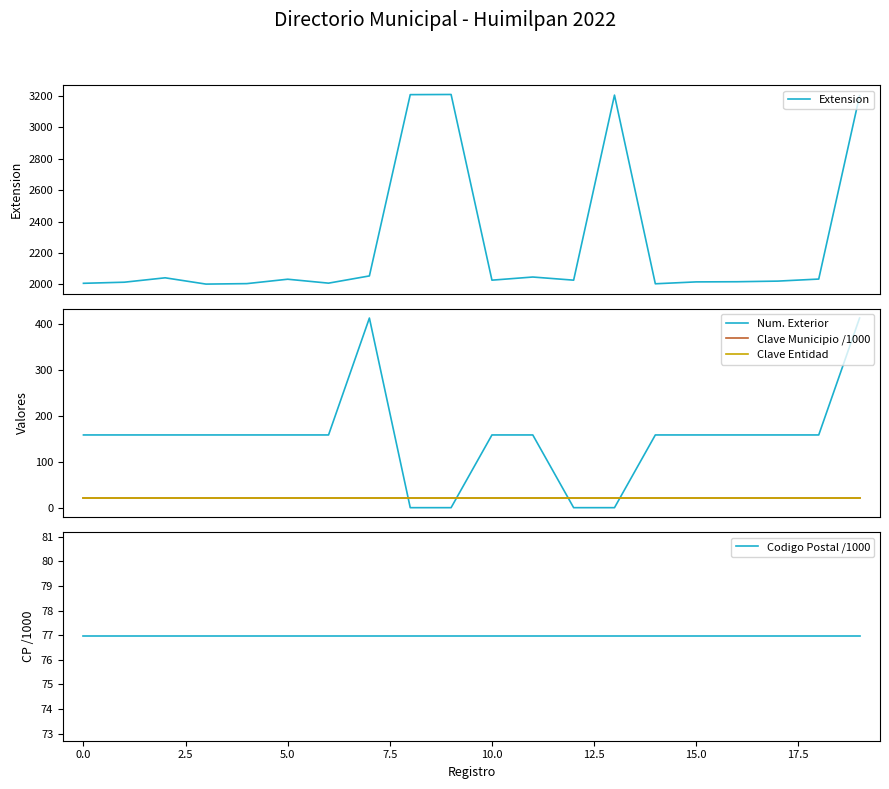

What are all the series names shown in the legend?

Extension, Num. Exterior, Clave Municipio /1000, Clave Entidad, Codigo Postal /1000